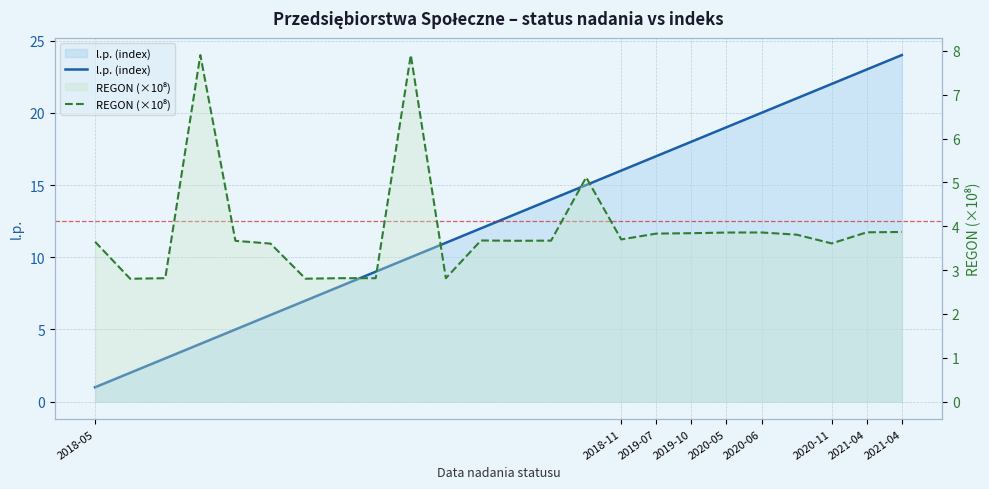

Does the chart have visible grid lines?

Yes